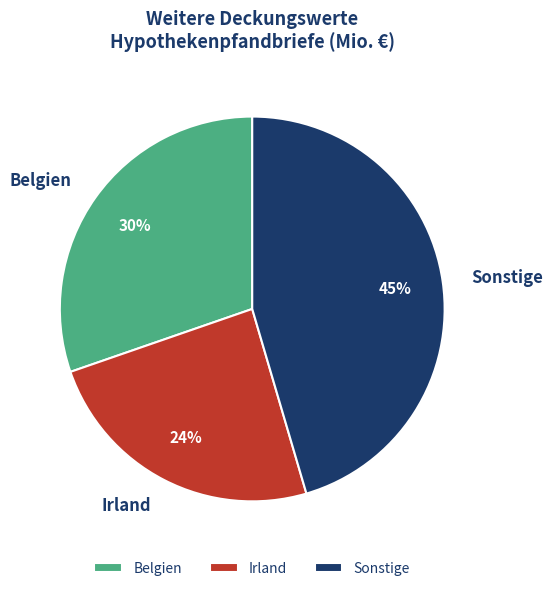

Do Sonstige and Belgien together represent more than half of the pie?

Yes